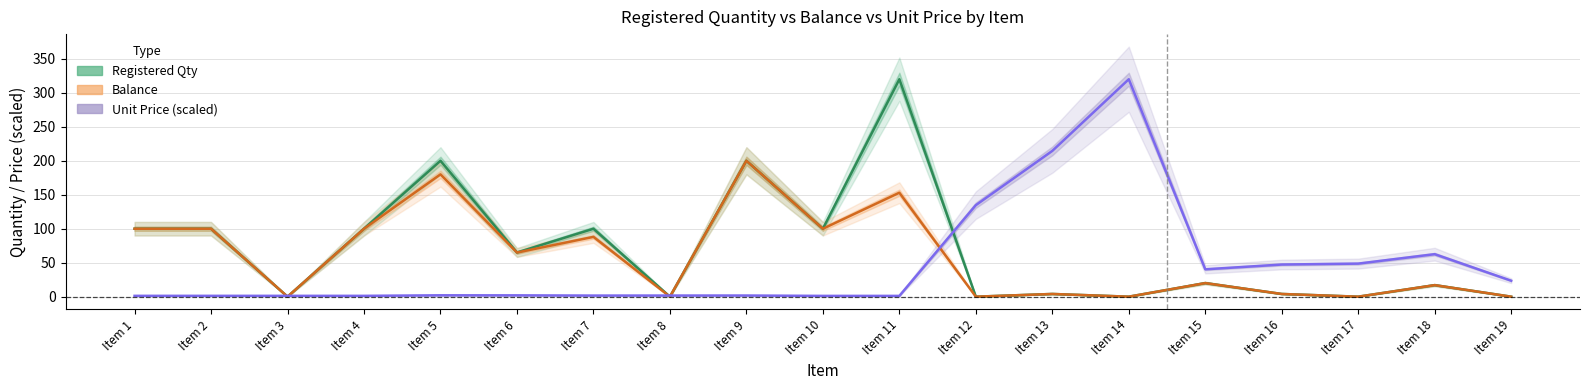

What is the sum of the Registered Qty values at Item 4 and Item 15?

120.0